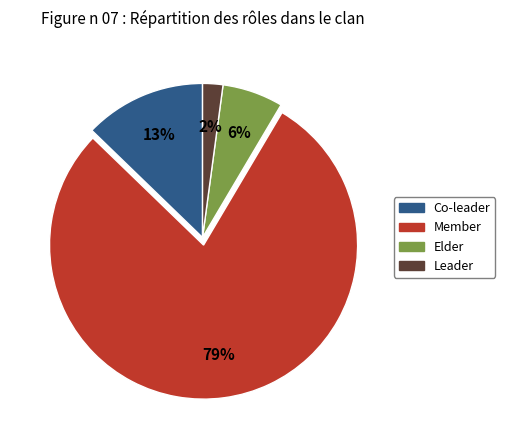

To the nearest percent, what percentage of the pie is Leader?

2%